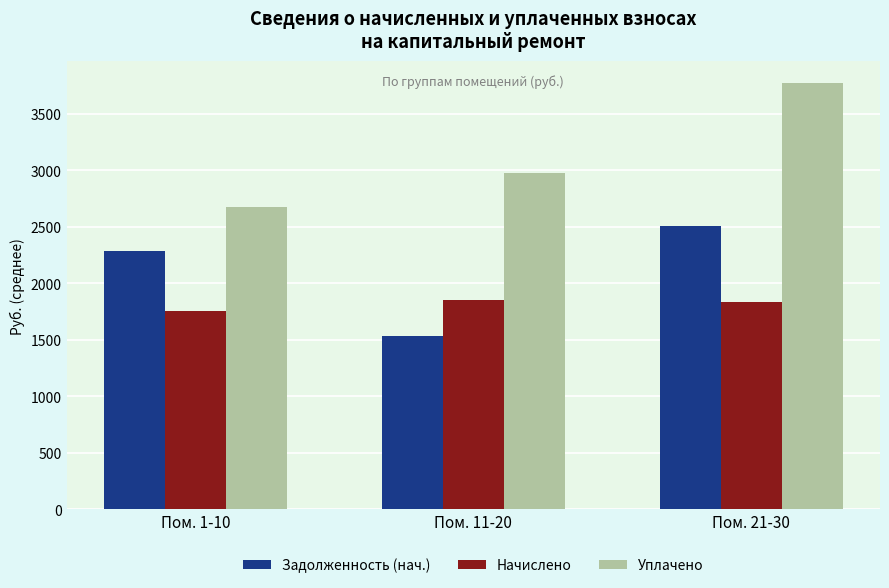

Read the Начислено value at Пом. 11-20.

1851.4